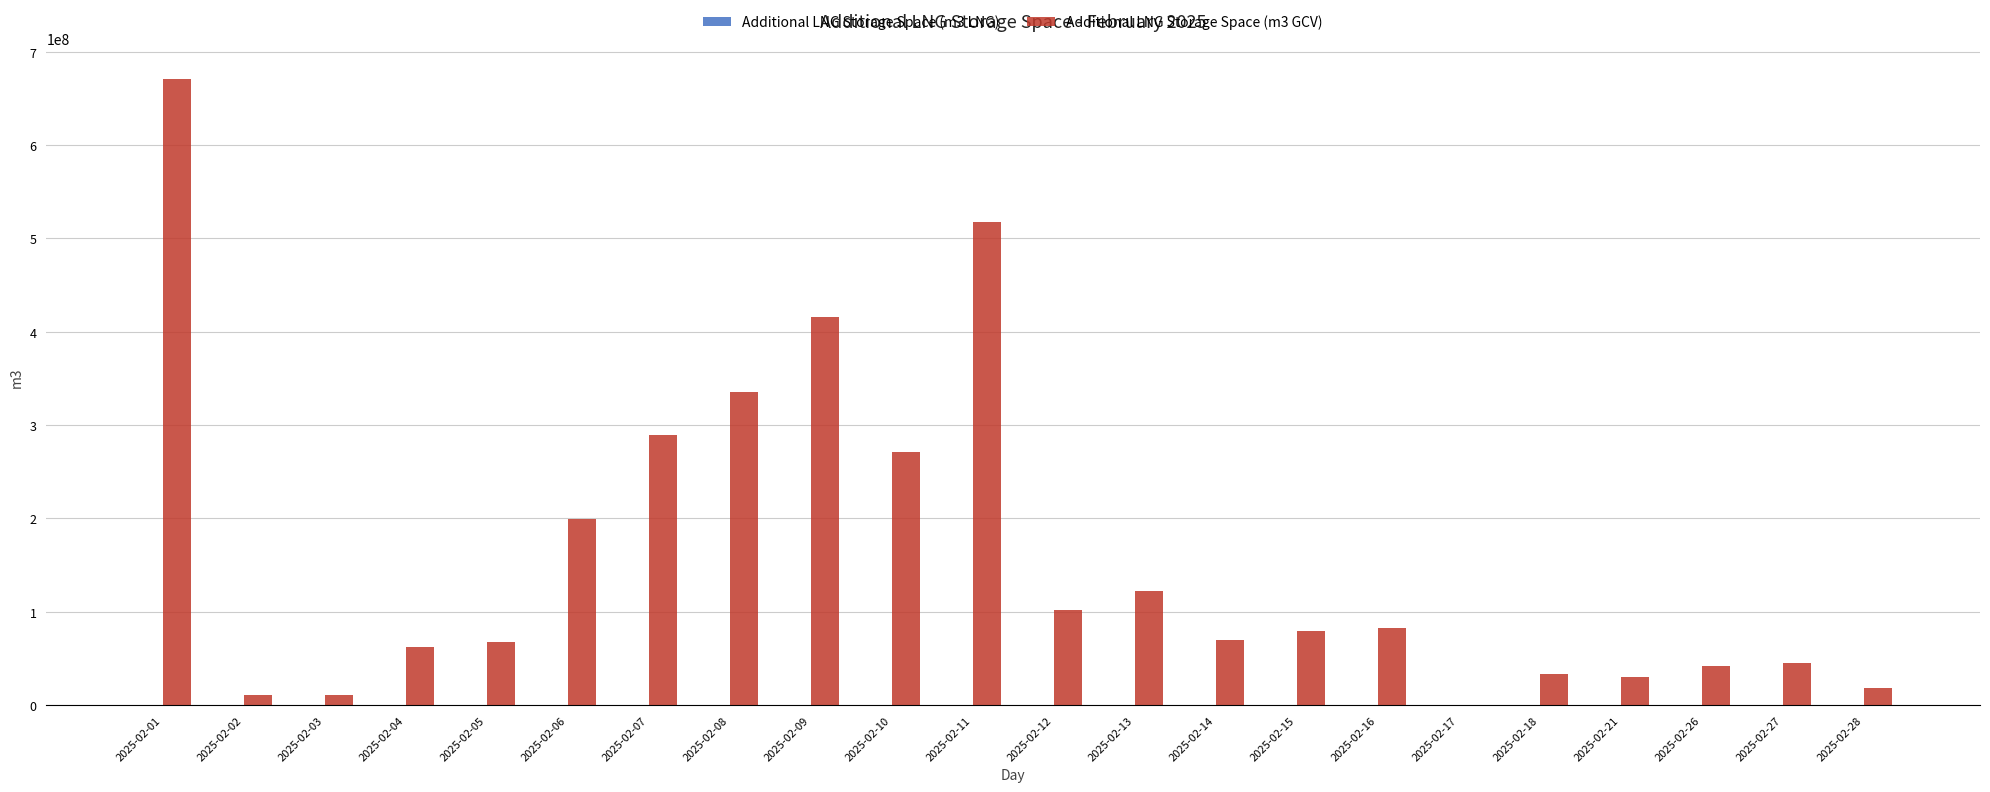

Are the bars grouped side by side (vs. stacked)?

Yes